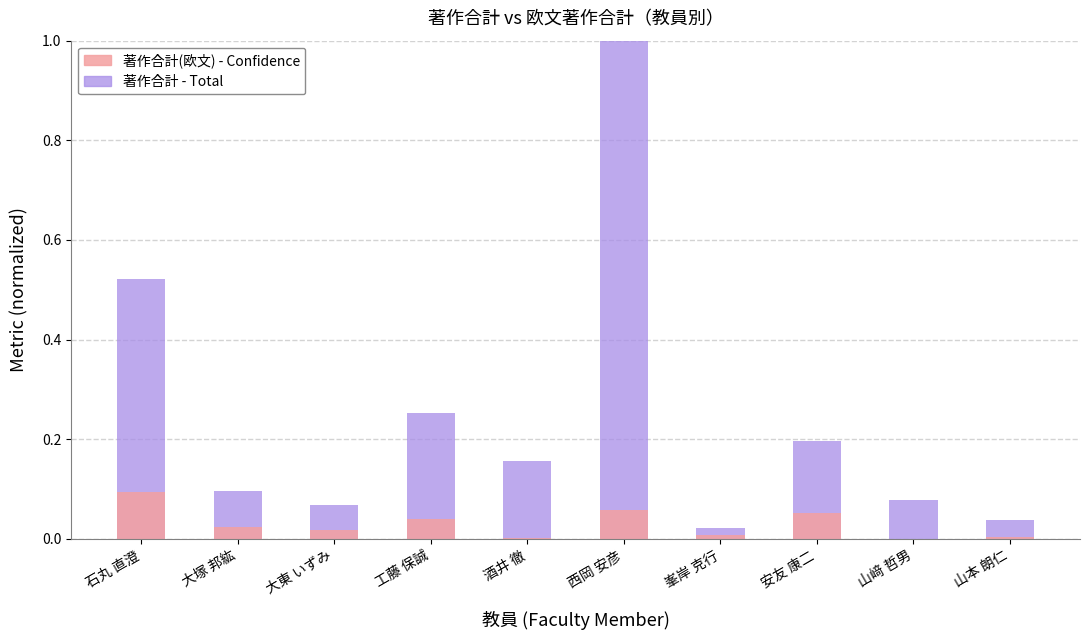

Which has a higher value, 工藤 保誠 or 安友 康二?

工藤 保誠